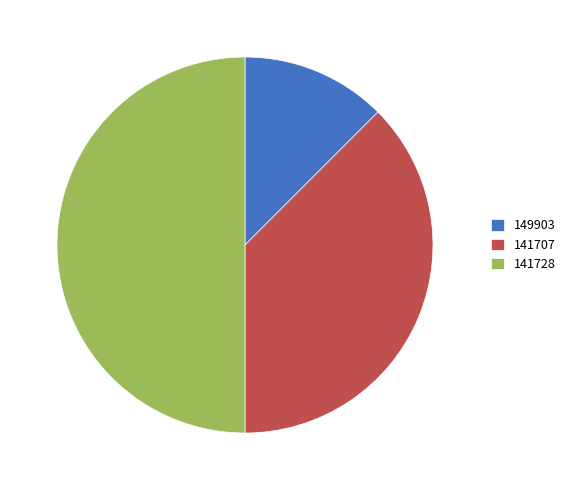

True or false: 149903 accounts for 5% of the total.

False